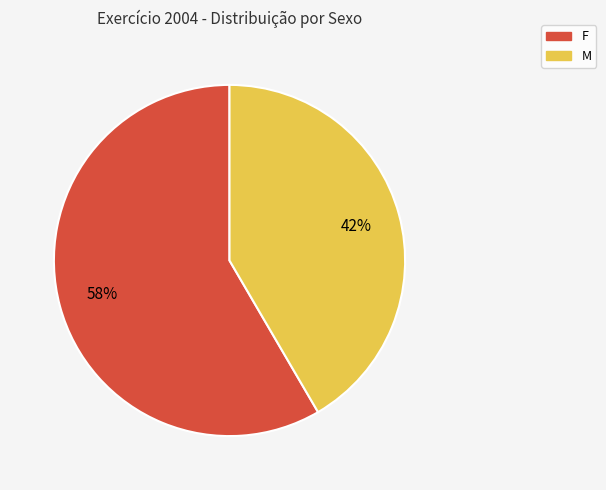

What is the ratio of the value at F to the value at M?

1.4